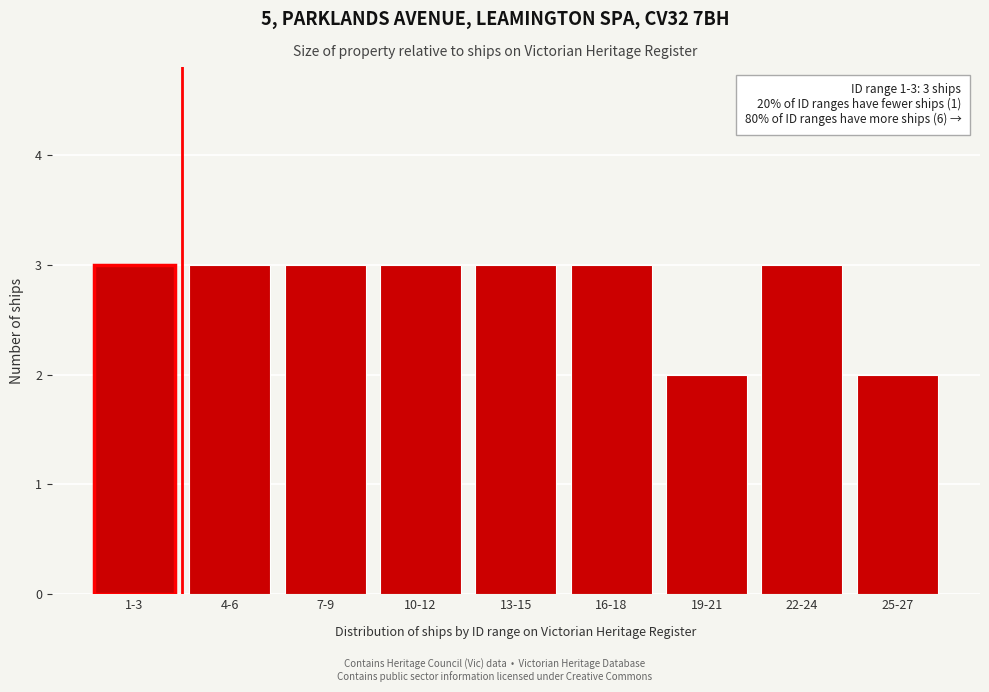

Reading right to left, extract all data points from this chart.

25-27=2	22-24=3	19-21=2	16-18=3	13-15=3	10-12=3	7-9=3	4-6=3	1-3=3